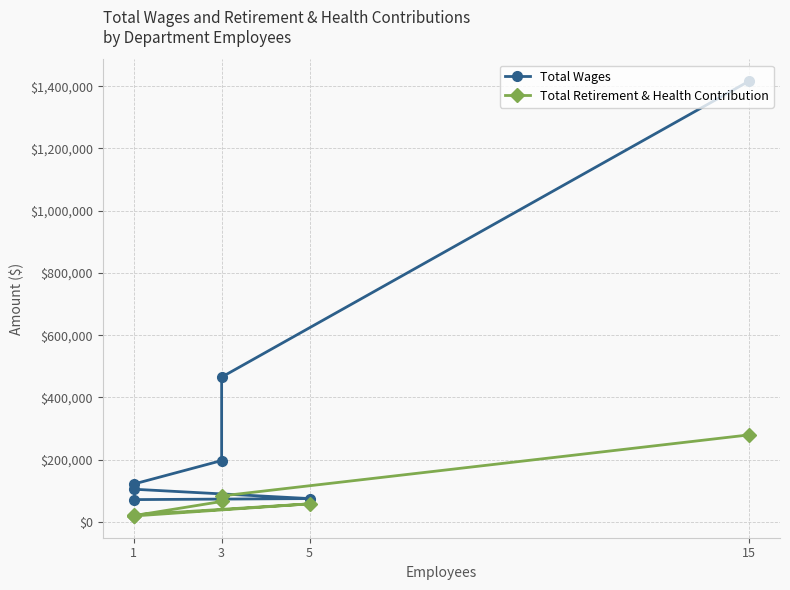

True or false: Total Retirement & Health Contribution and Total Wages cross at least once.

False